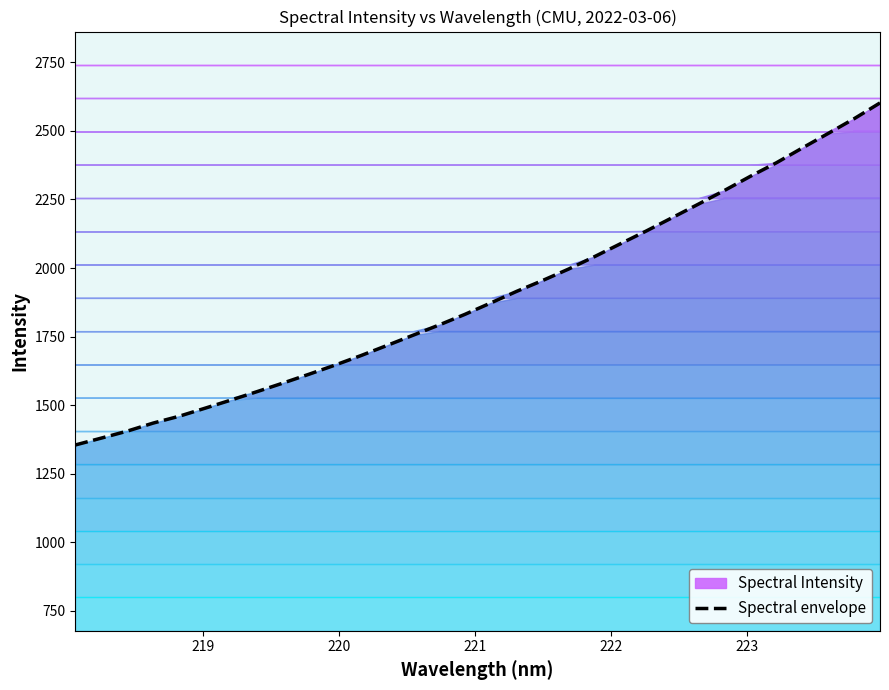

What is the sum of all values?

60708.5